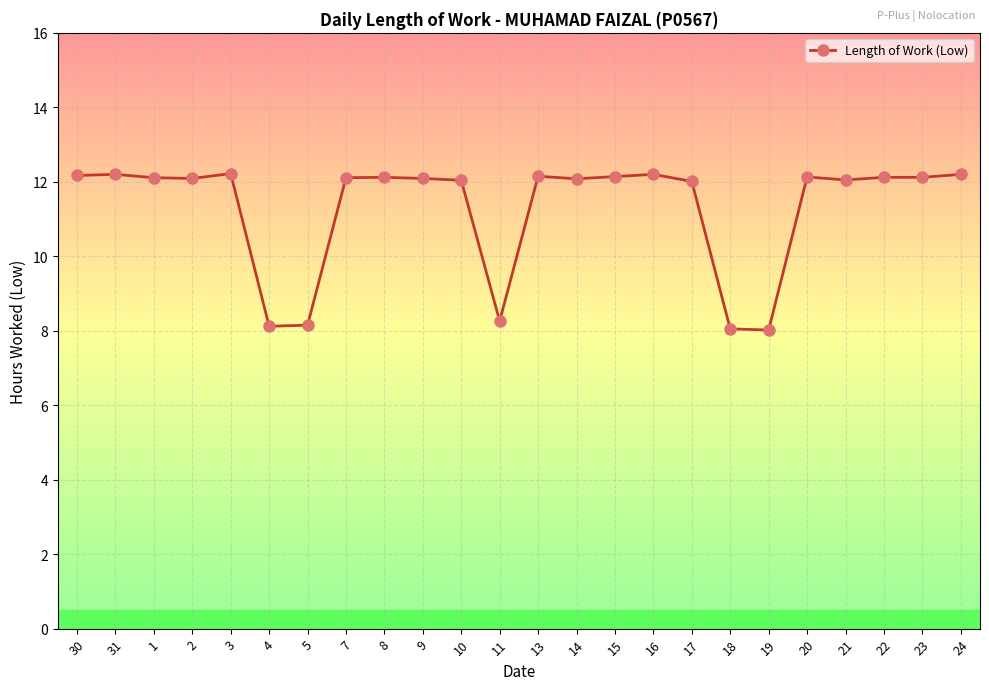

Is it true that the value at 13 is 12.2?

True